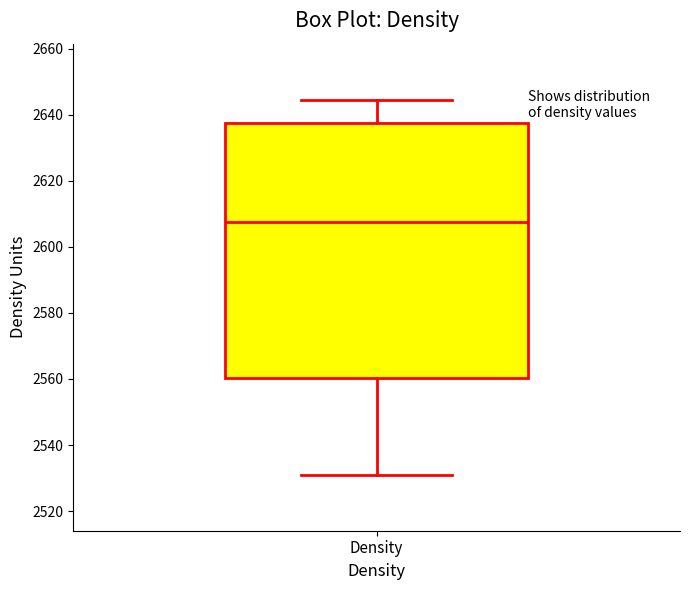

Read this box plot against the y-axis: the position of the median line, the range covered by the box, and the ends of both whiskers. The values are not printed on the chart, so give them approximately, as read against the axis.

median 2608, box 2560 to 2638, whiskers 2532 to 2644